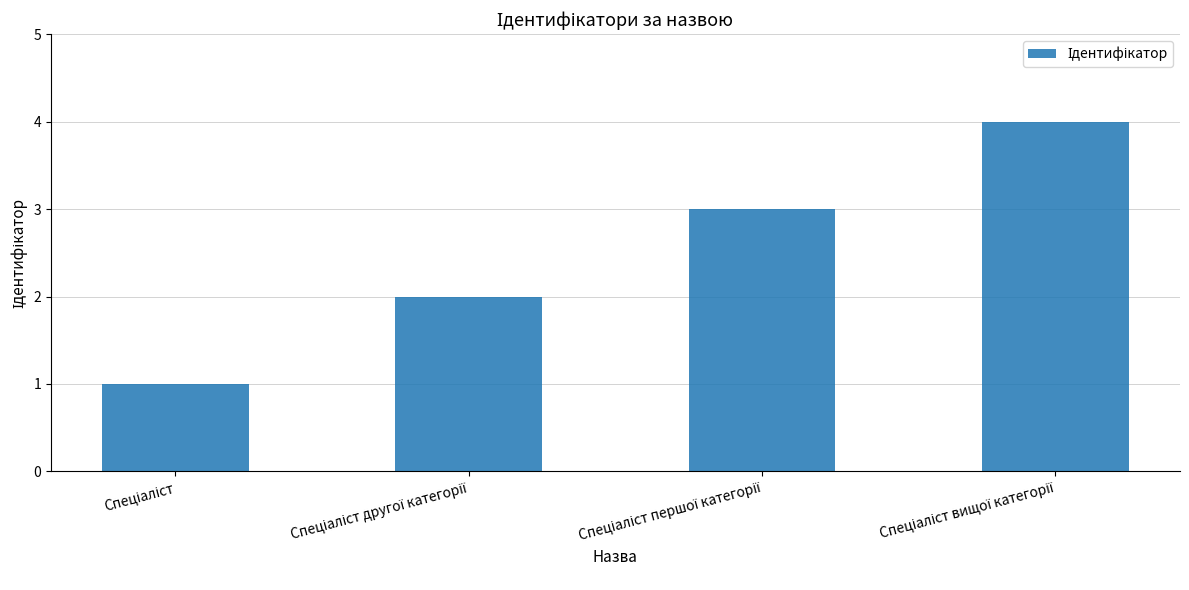

What is the sum of all values?

10